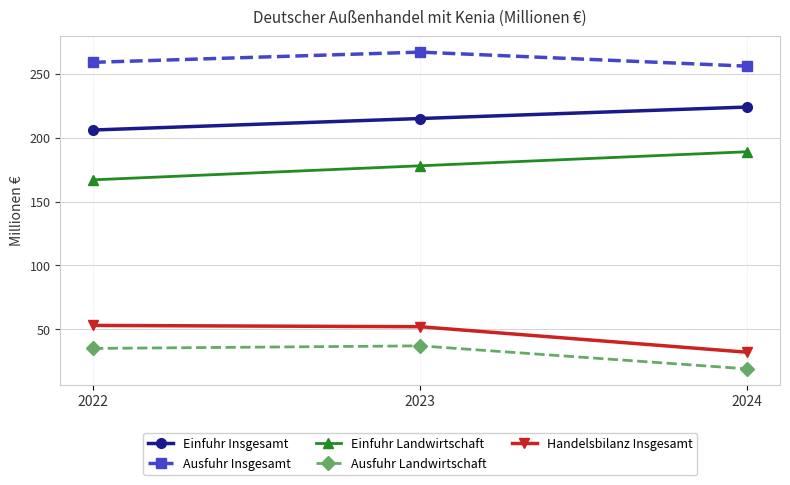

The Einfuhr Landwirtschaft series shows 83 at 2022. True or false?

False